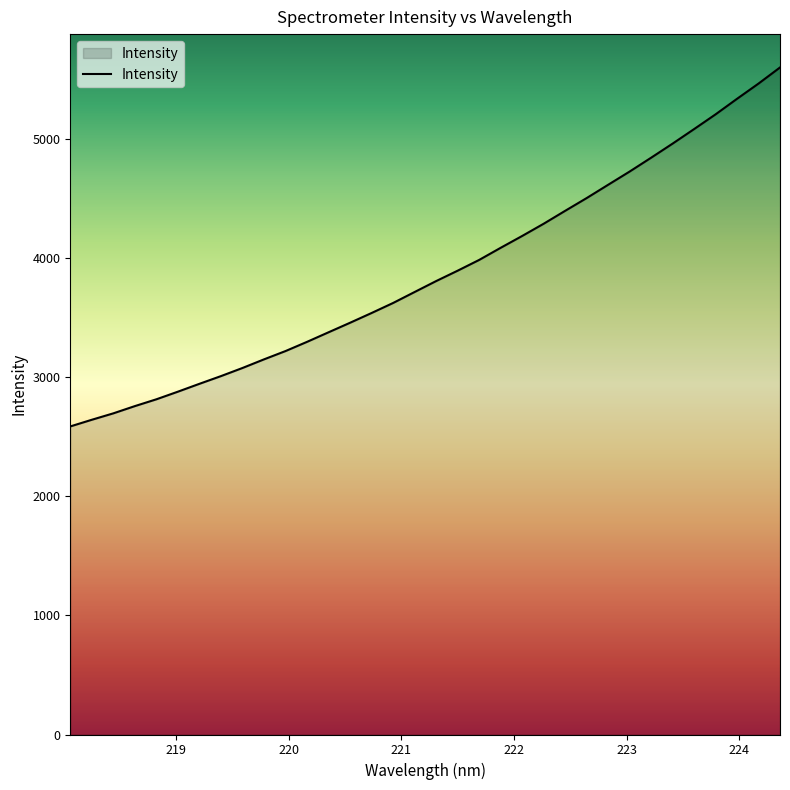

True or false: the data has more than 1 interior local peaks.

False